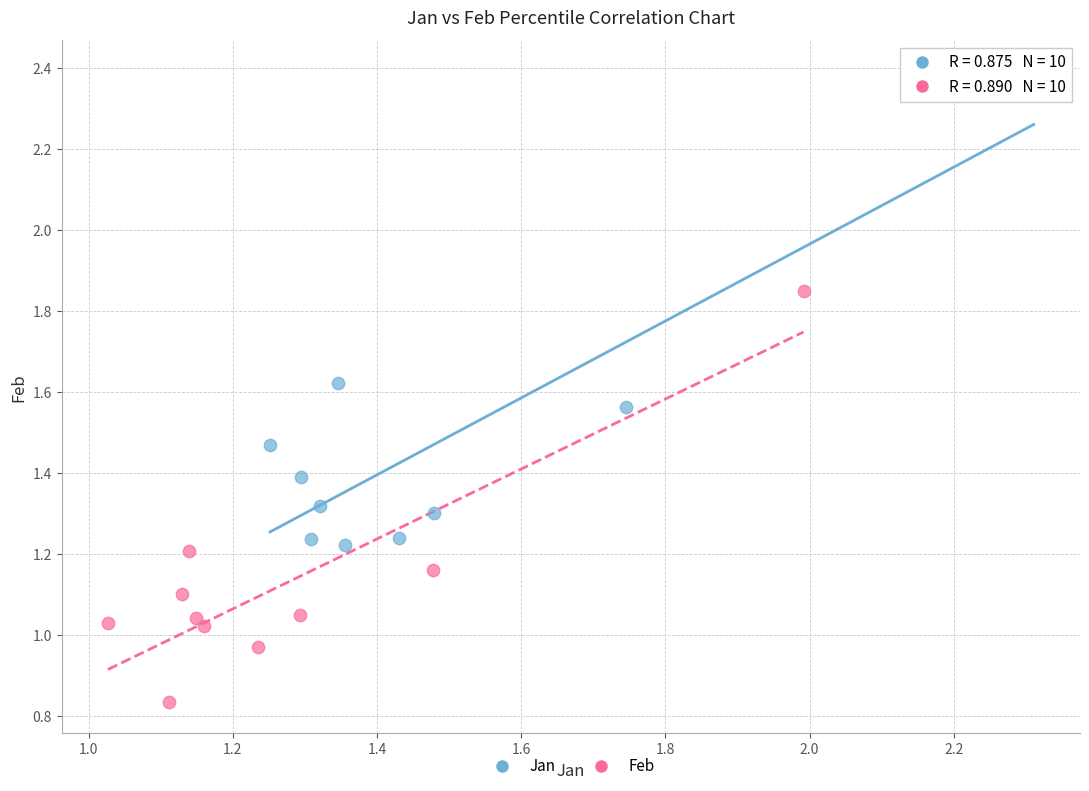

Which series contains the lowest Y value?

Feb